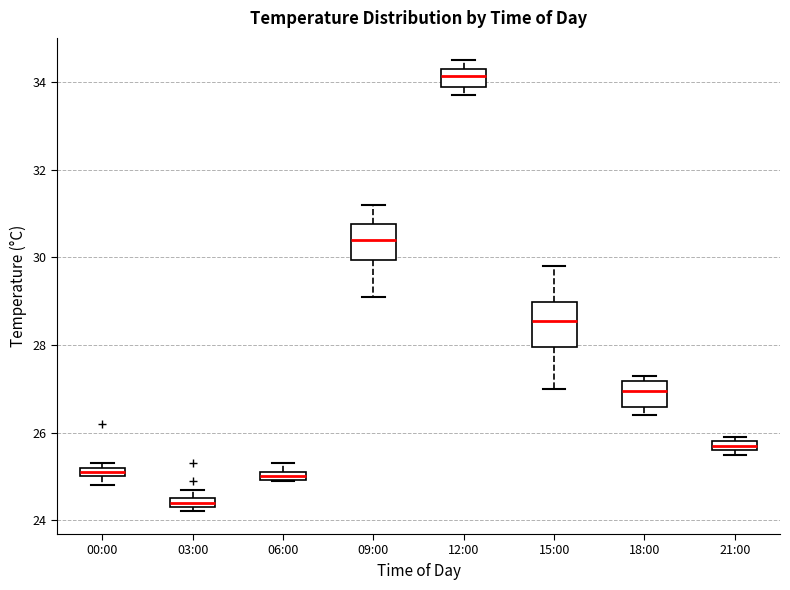

Comparing the boxes themselves (not the whiskers), which one is the tallest?

15:00